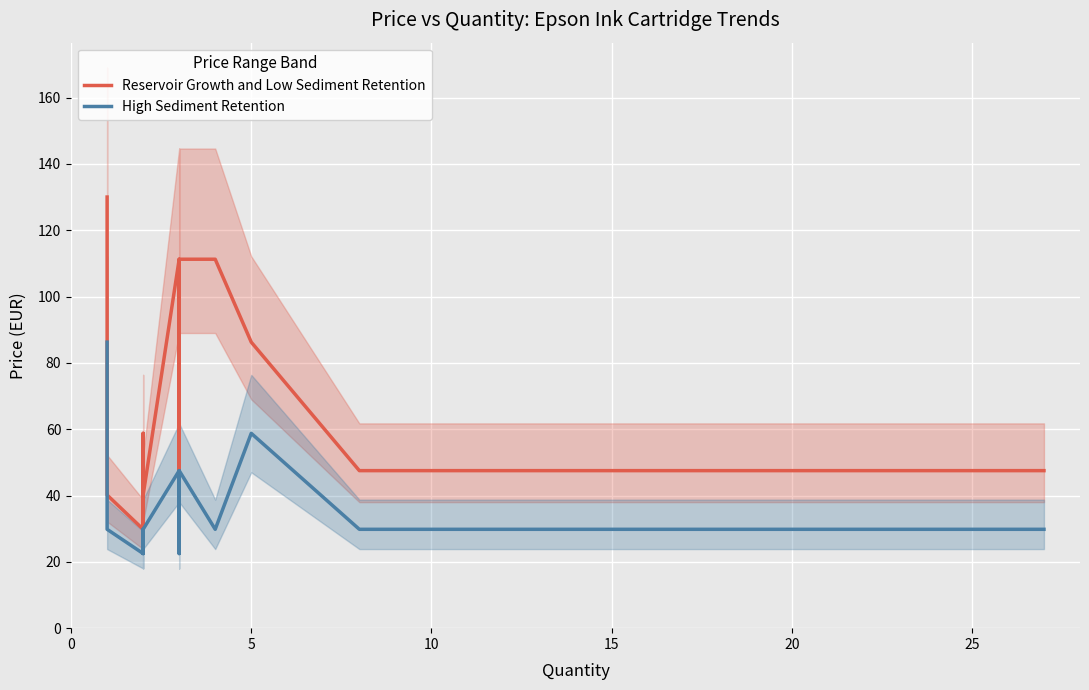

At 10, list the series in order from largest to smallest.

Reservoir Growth and Low Sediment Retention, High Sediment Retention